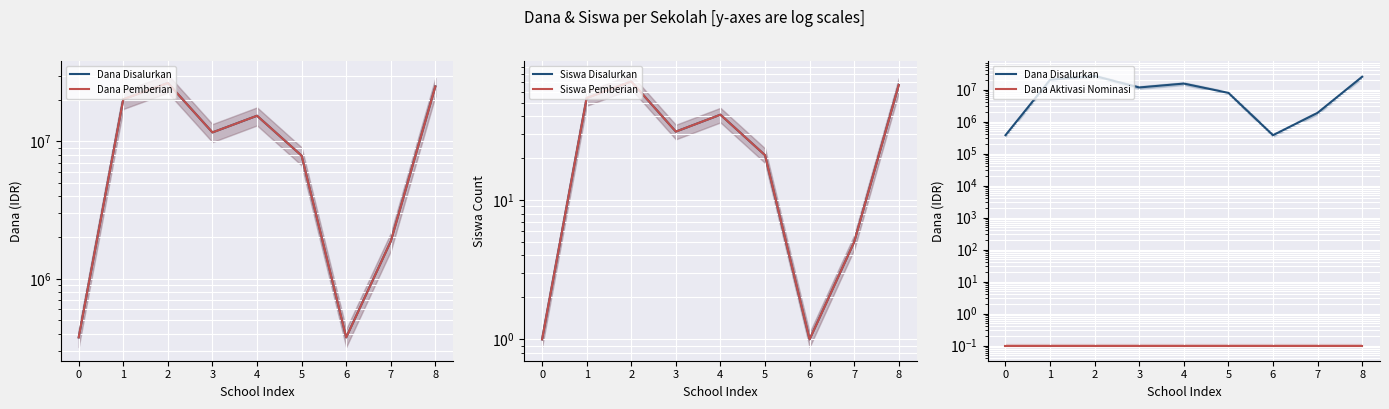

True or false: Dana Disalurkan and Siswa Disalurkan cross at least once.

False